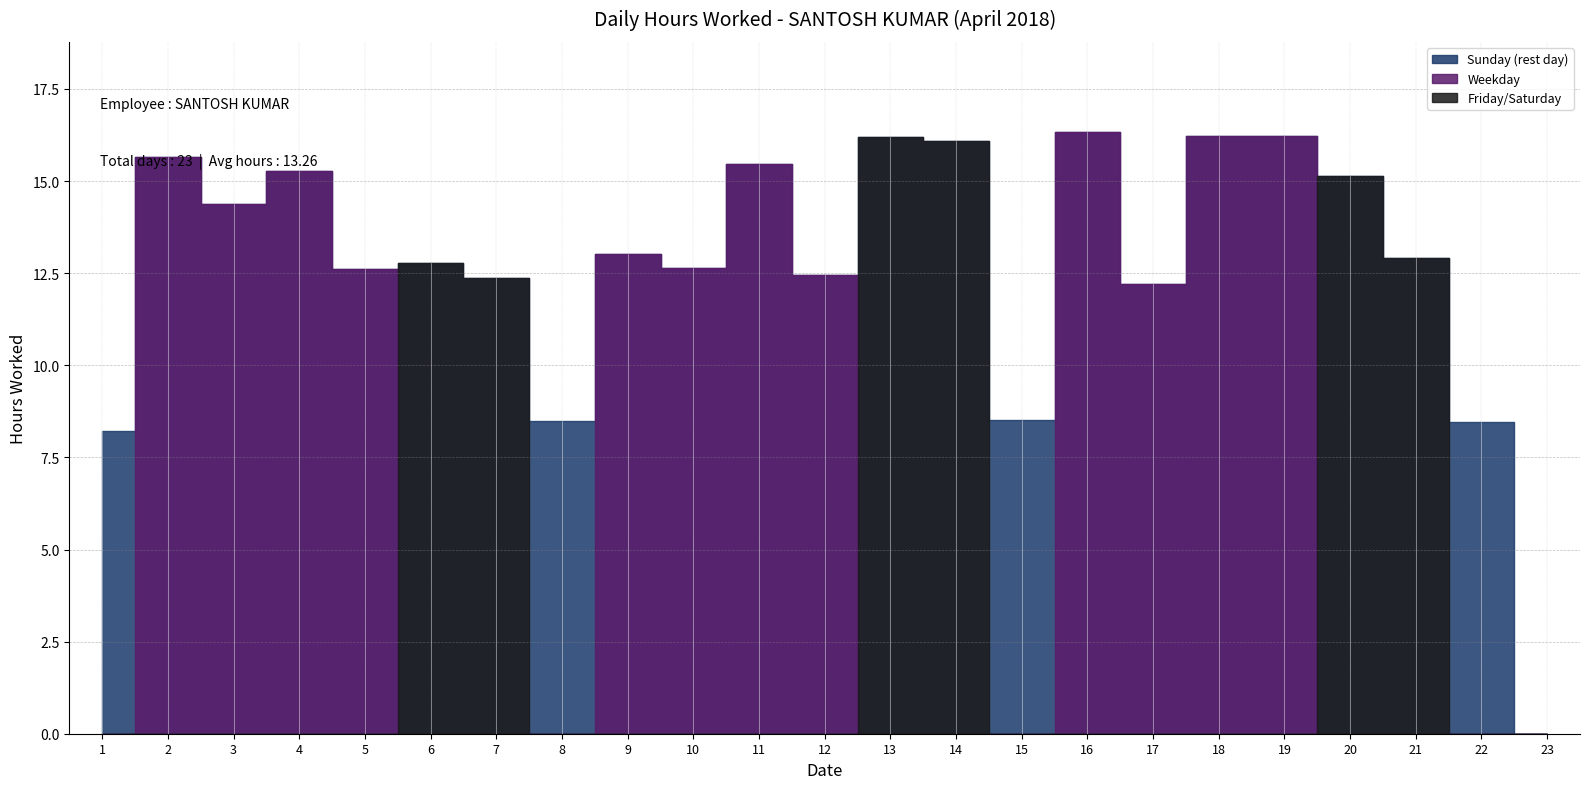

Reading right to left, extract all data points from this chart.

23=0.0	22=8.5	21=12.9	20=15.2	19=16.2	18=16.2	17=12.2	16=16.3	15=8.5	14=16.1	13=16.2	12=12.5	11=15.4	10=12.7	9=13.0	8=8.5	7=12.4	6=12.8	5=12.6	4=15.3	3=14.4	2=15.6	1=8.2